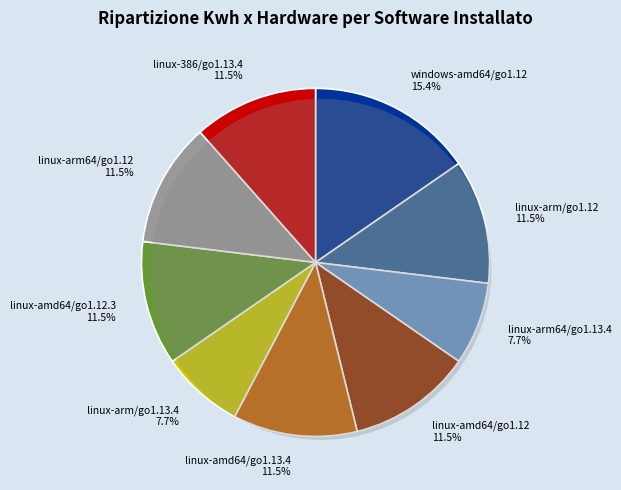

Rank the categories by value from highest to lowest.

windows-amd64/go1.12, linux-arm/go1.12, linux-amd64/go1.12, linux-amd64/go1.13.4, linux-amd64/go1.12.3, linux-arm64/go1.12, linux-386/go1.13.4, linux-arm64/go1.13.4, linux-arm/go1.13.4